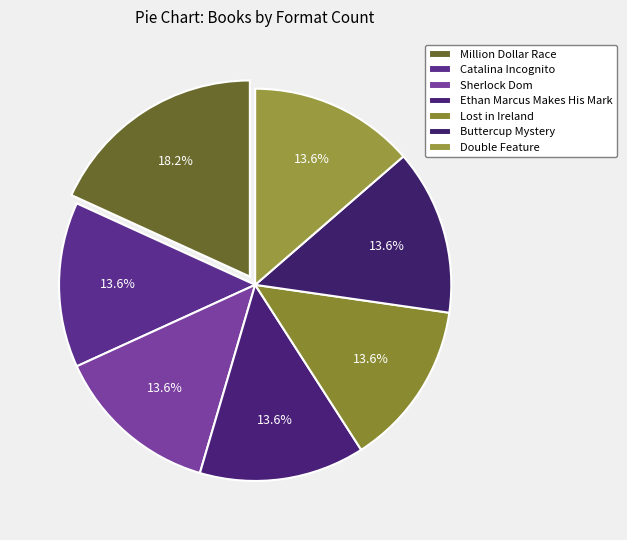

To the nearest percent, what percentage of the pie is Ethan Marcus Makes His Mark?

14%